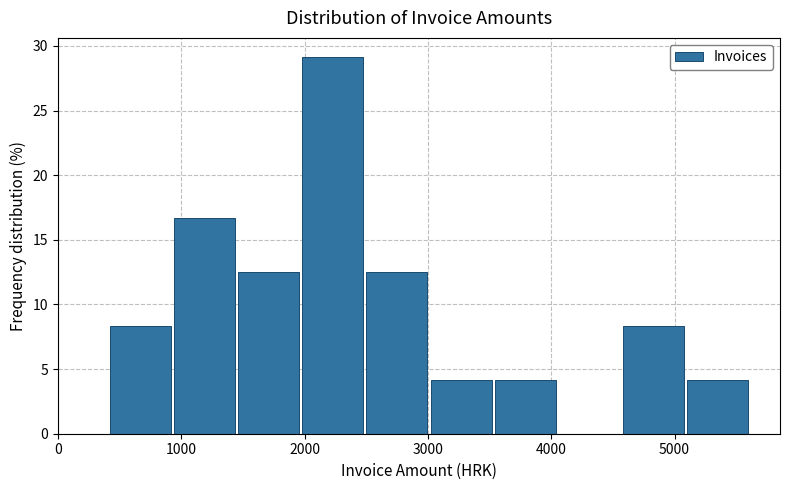

Reading left to right, list every bar in this chart as the range it spans on the x-axis followed by its height. Neither the bar edges nor the heights are printed on the chart, so give them approximately, as read against the axes.

400 to 900: 8.5
900 to 1400: 16.5
1400 to 2000: 12.5
2000 to 2500: 29.0
2500 to 3000: 12.5
3000 to 3500: 4.0
3500 to 4000: 4.0
4000 to 4600: 0
4600 to 5100: 8.5
5100 to 5600: 4.0